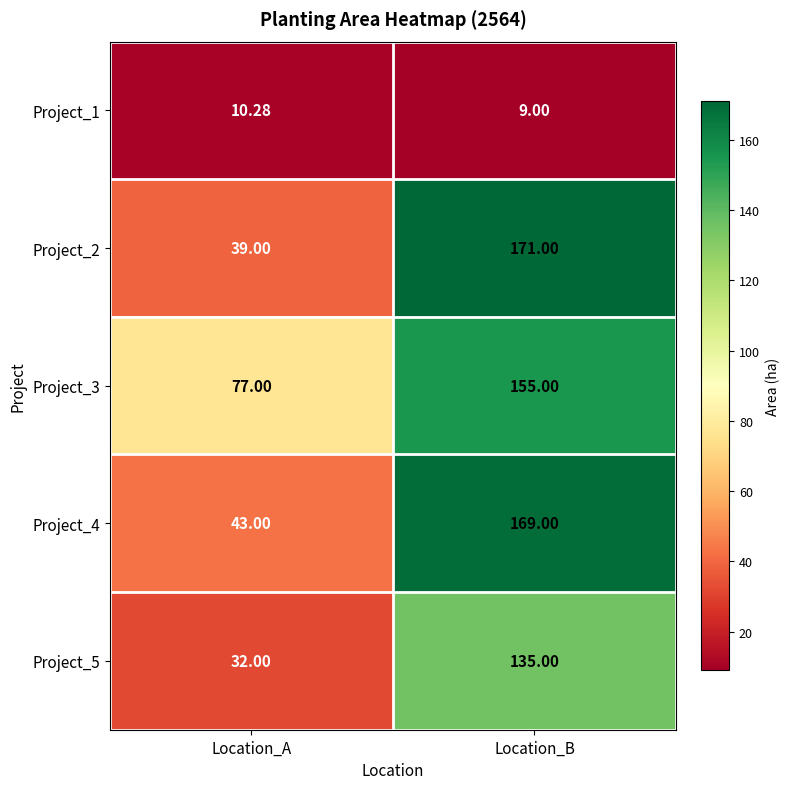

At which category is the sum across all series the highest?

Location_B